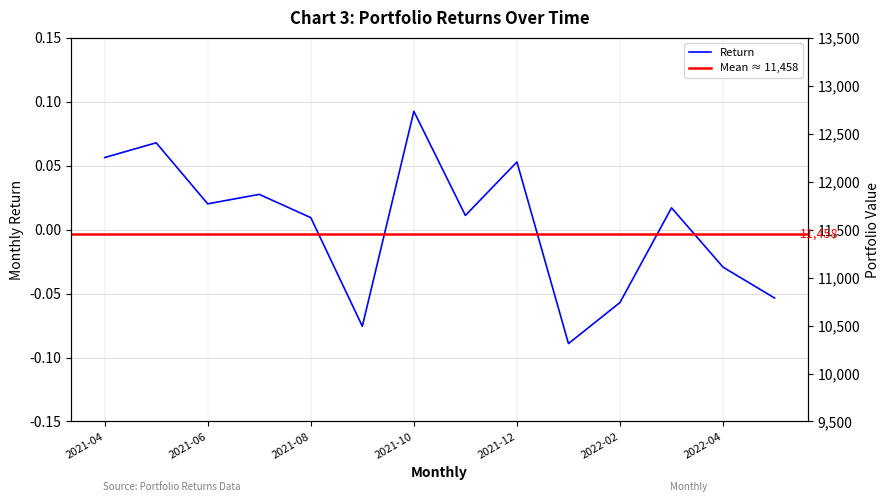

List the labels in order of value, largest first.

2021-10, 2021-05, 2021-04, 2021-12, 2021-07, 2021-06, 2022-03, 2021-11, 2021-08, 2022-04, 2022-05, 2022-02, 2021-09, 2022-01